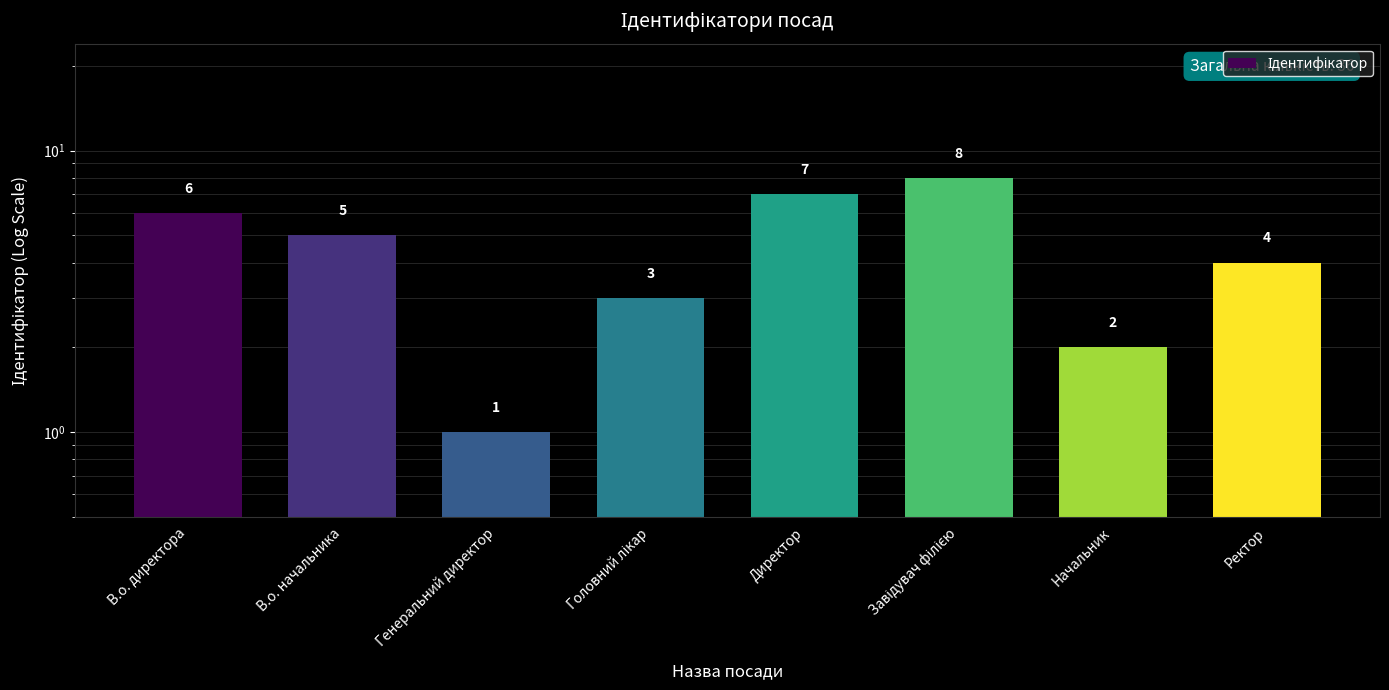

What is the label of the 4th bar from the left?

Головний лікар